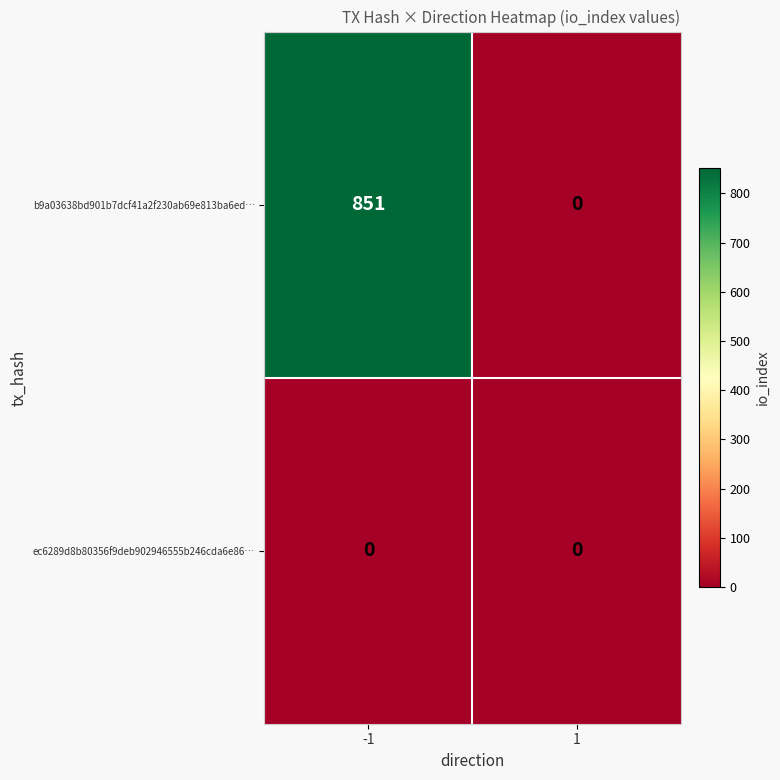

Which series has the largest total across all categories?

b9a03638bd901b7dcf41a2f230ab69e813ba6ed…